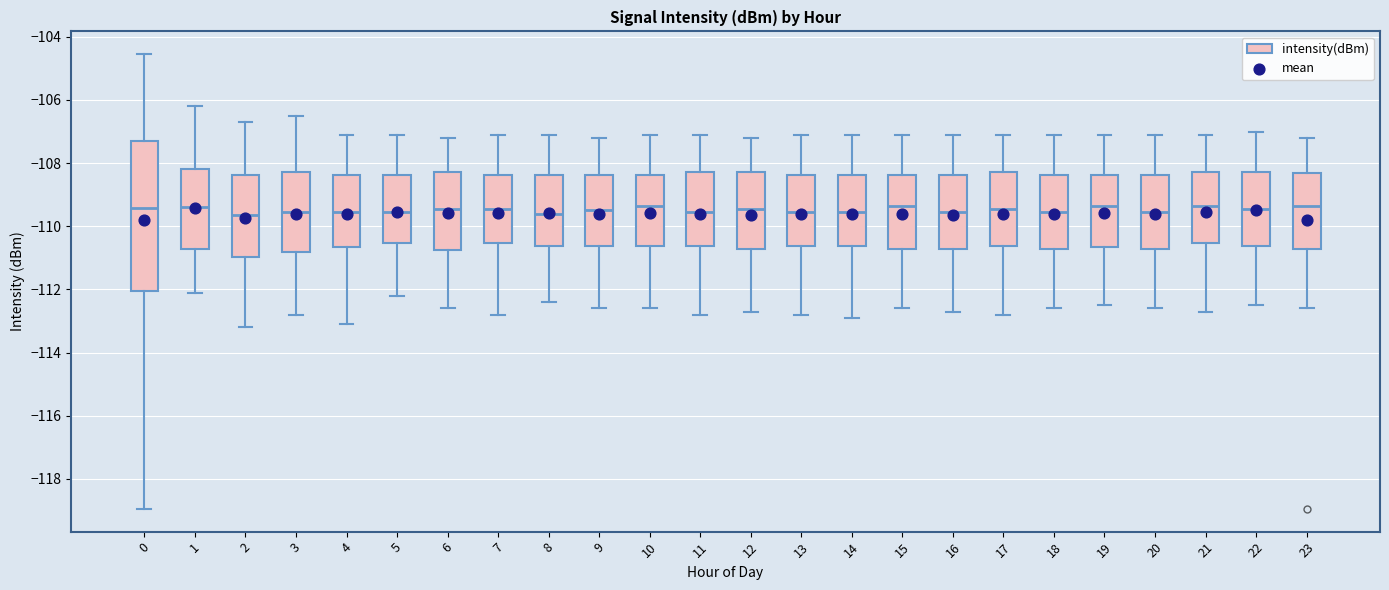

Reading left to right, transcribe this box plot: for each box, give where its median line is, the range the box spans, and where its two whiskers end, as read against the y-axis. The values are not printed on the chart, so give them approximately, as read against the axis.

0: median -109.4, box -112.0 to -107.4, whiskers -119.0 to -104.6
1: median -109.4, box -110.8 to -108.2, whiskers -112.0 to -106.2
2: median -109.6, box -111.0 to -108.4, whiskers -113.2 to -106.6
3: median -109.6, box -110.8 to -108.2, whiskers -112.8 to -106.4
4: median -109.6, box -110.6 to -108.4, whiskers -113.0 to -107.0
5: median -109.6, box -110.6 to -108.4, whiskers -112.2 to -107.0
6: median -109.4, box -110.8 to -108.2, whiskers -112.6 to -107.2
7: median -109.4, box -110.6 to -108.4, whiskers -112.8 to -107.0
8: median -109.6, box -110.6 to -108.4, whiskers -112.4 to -107.0
9: median -109.4, box -110.6 to -108.4, whiskers -112.6 to -107.2
10: median -109.4, box -110.6 to -108.4, whiskers -112.6 to -107.0
11: median -109.6, box -110.6 to -108.2, whiskers -112.8 to -107.0
12: median -109.4, box -110.8 to -108.2, whiskers -112.6 to -107.2
13: median -109.6, box -110.6 to -108.4, whiskers -112.8 to -107.0
14: median -109.6, box -110.6 to -108.4, whiskers -112.8 to -107.0
15: median -109.4, box -110.8 to -108.4, whiskers -112.6 to -107.0
16: median -109.6, box -110.8 to -108.4, whiskers -112.6 to -107.0
17: median -109.4, box -110.6 to -108.2, whiskers -112.8 to -107.0
18: median -109.6, box -110.8 to -108.4, whiskers -112.6 to -107.0
19: median -109.4, box -110.6 to -108.4, whiskers -112.4 to -107.0
20: median -109.6, box -110.8 to -108.4, whiskers -112.6 to -107.0
21: median -109.4, box -110.6 to -108.2, whiskers -112.6 to -107.0
22: median -109.4, box -110.6 to -108.2, whiskers -112.4 to -107.0
23: median -109.4, box -110.8 to -108.2, whiskers -112.6 to -107.2